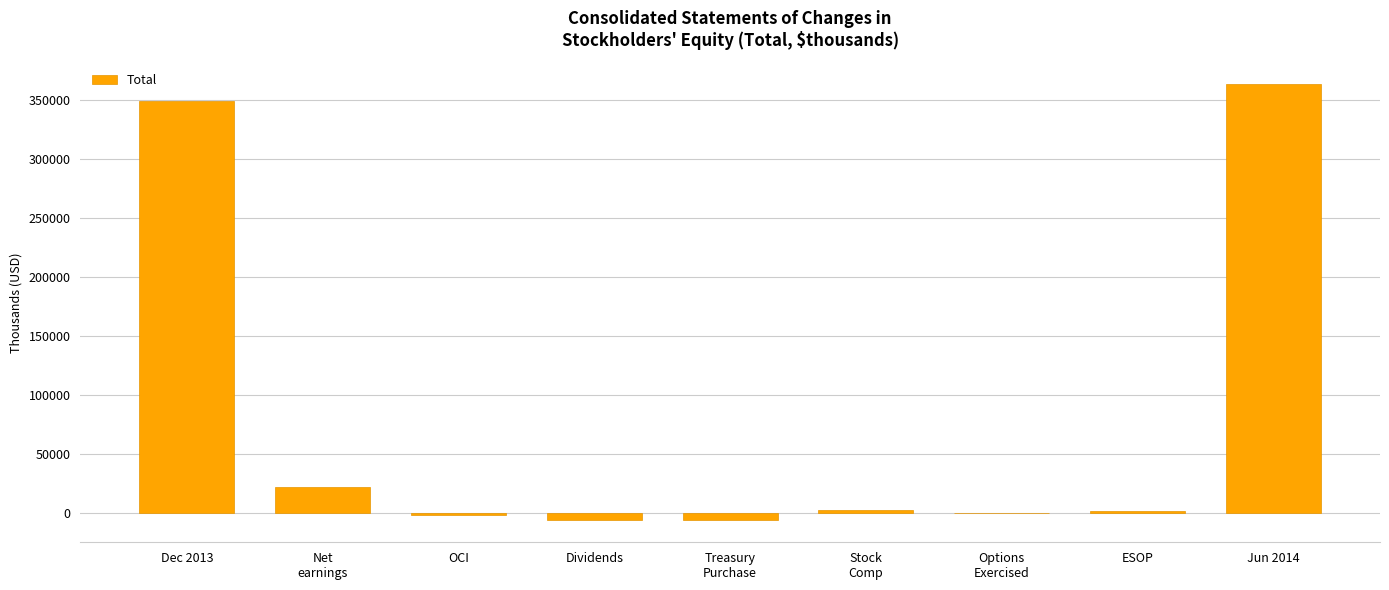

The value at Jun 2014 is 597208. True or false?

False